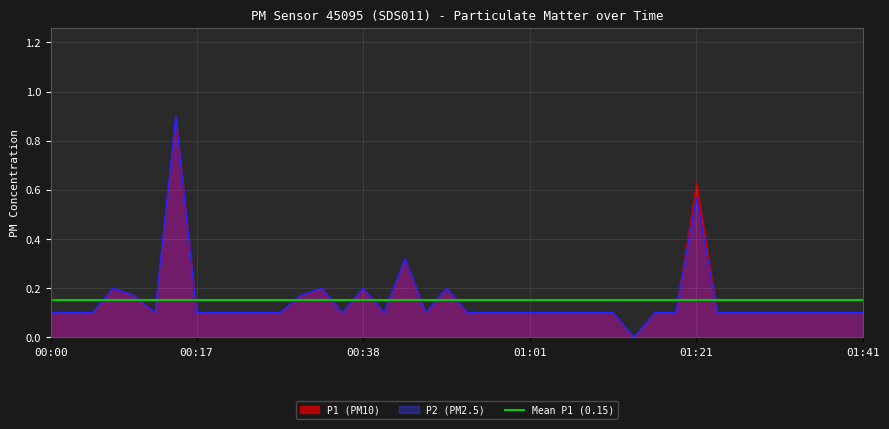

True or false: P2 and P1 intersect in this chart.

False